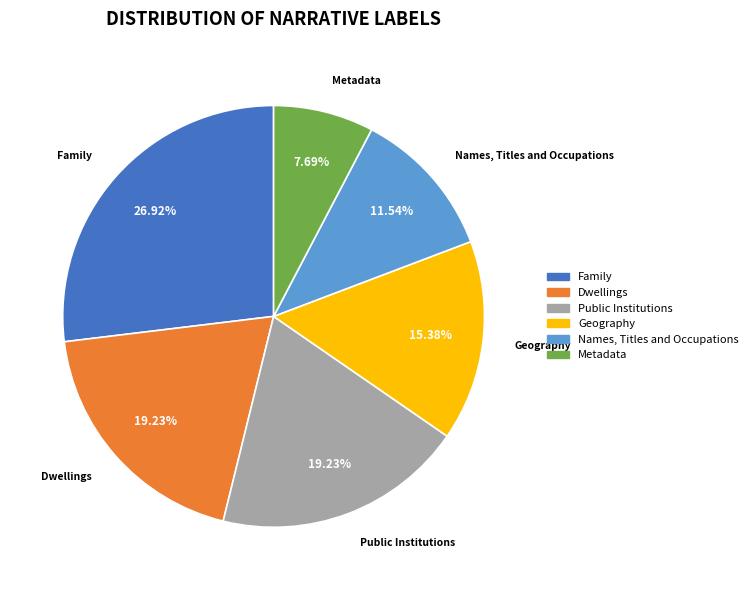

Approximately how many times larger is the value at Metadata compared to Public Institutions?

0.4